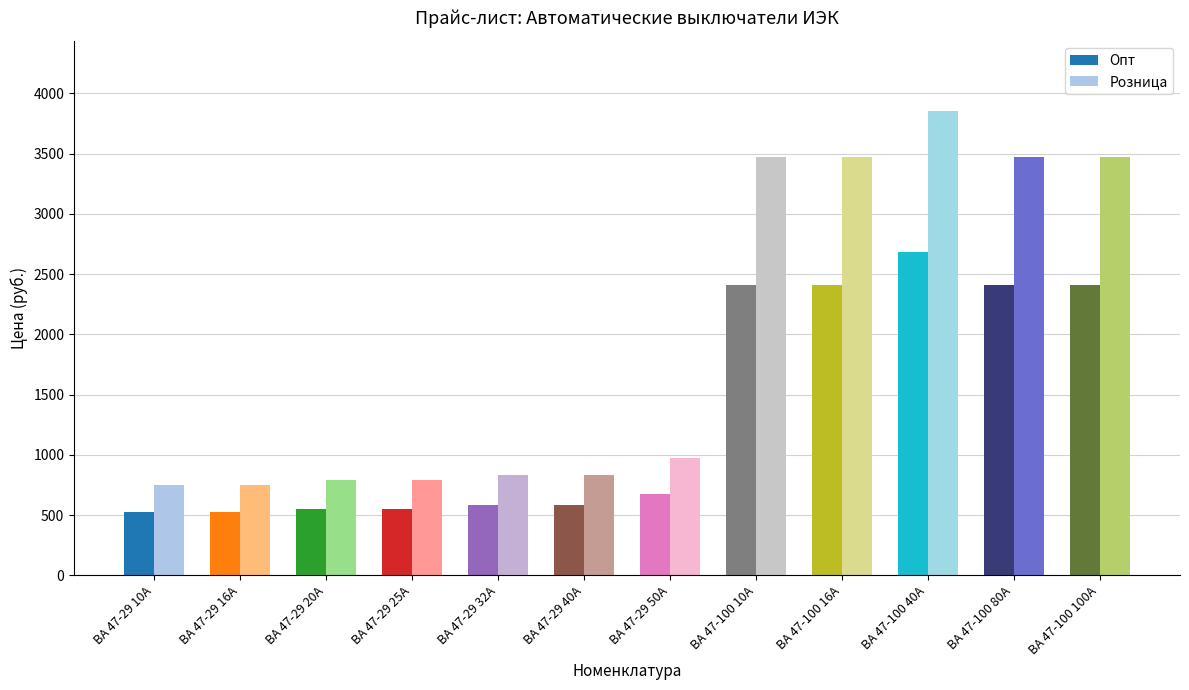

List the series in order of their overall mean, lowest first.

Опт, Розница